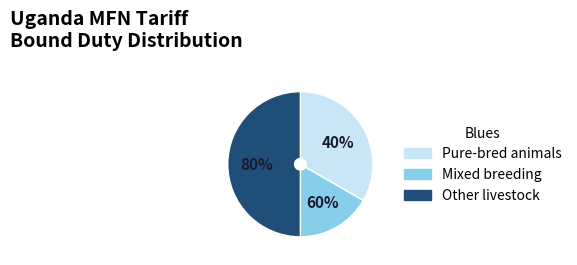

Count the number of slices in the pie.

3